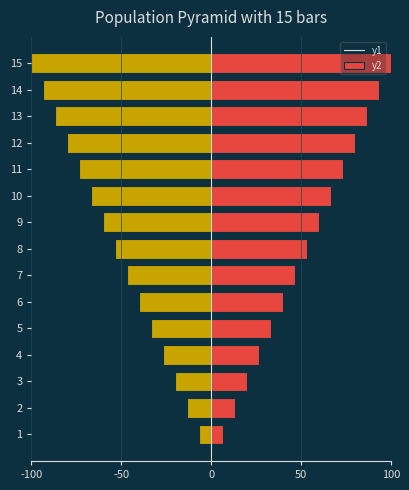

Are the bars grouped side by side (vs. stacked)?

Yes